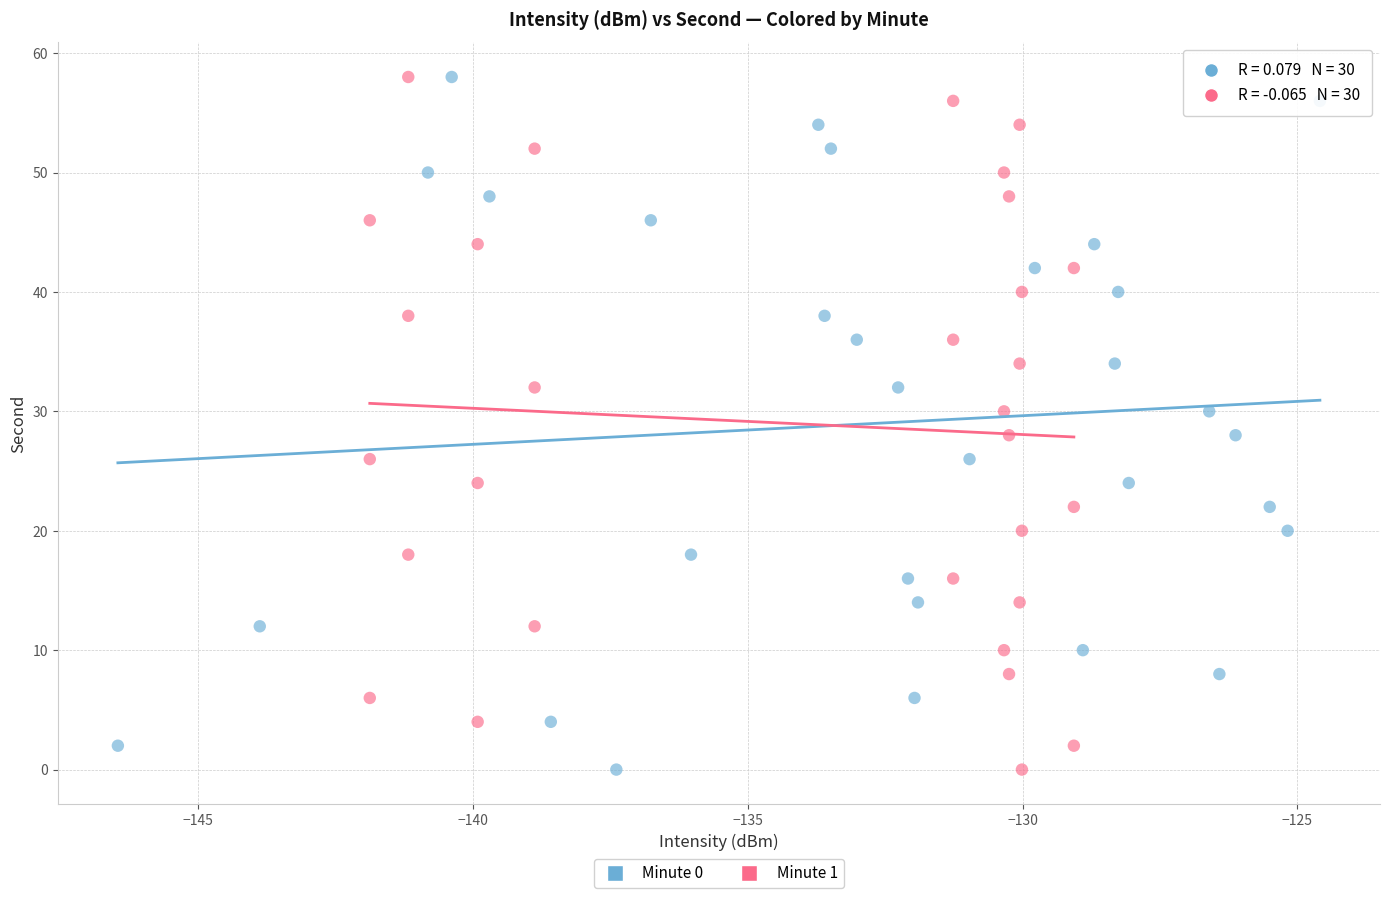

What are all the series names shown in the legend?

Minute 0, Minute 1